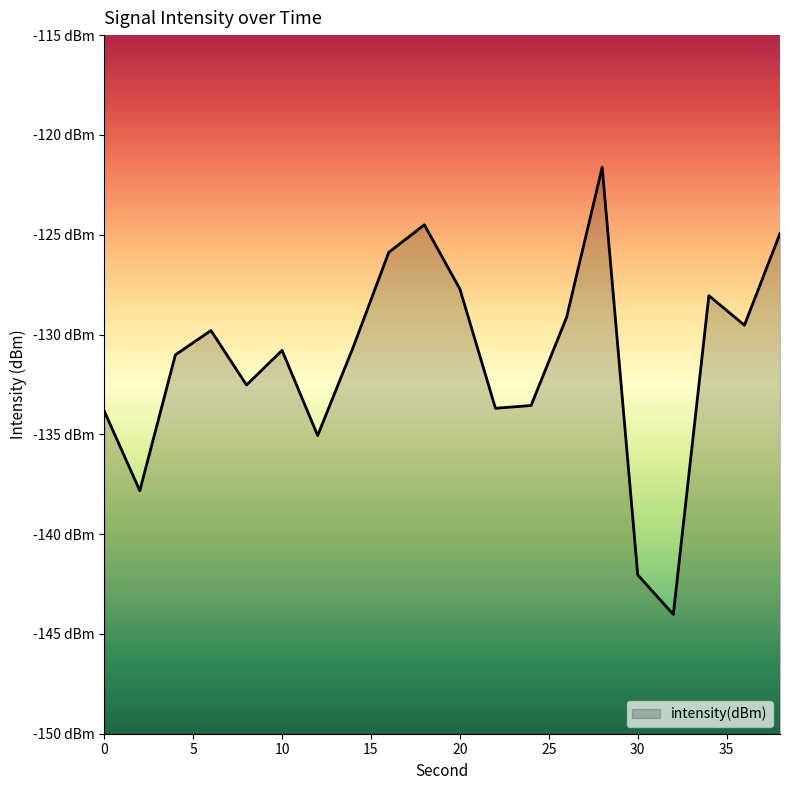

What is the change in value from 8 to 34?

+4.5